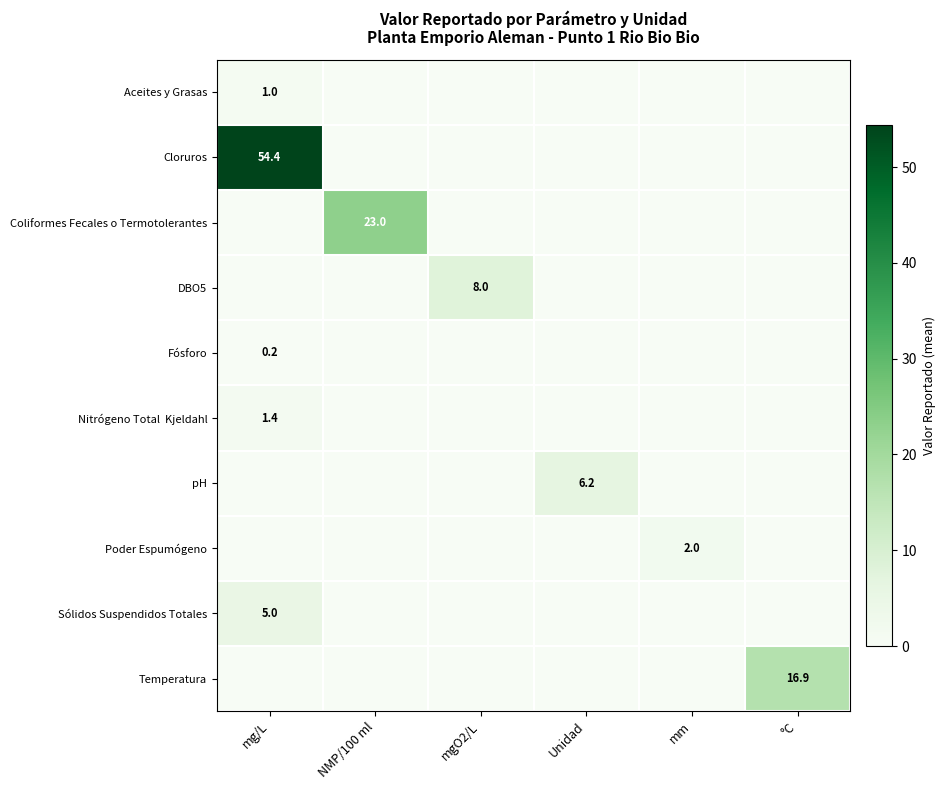

The Fósforo series shows 0.1 at mg/L. True or false?

False